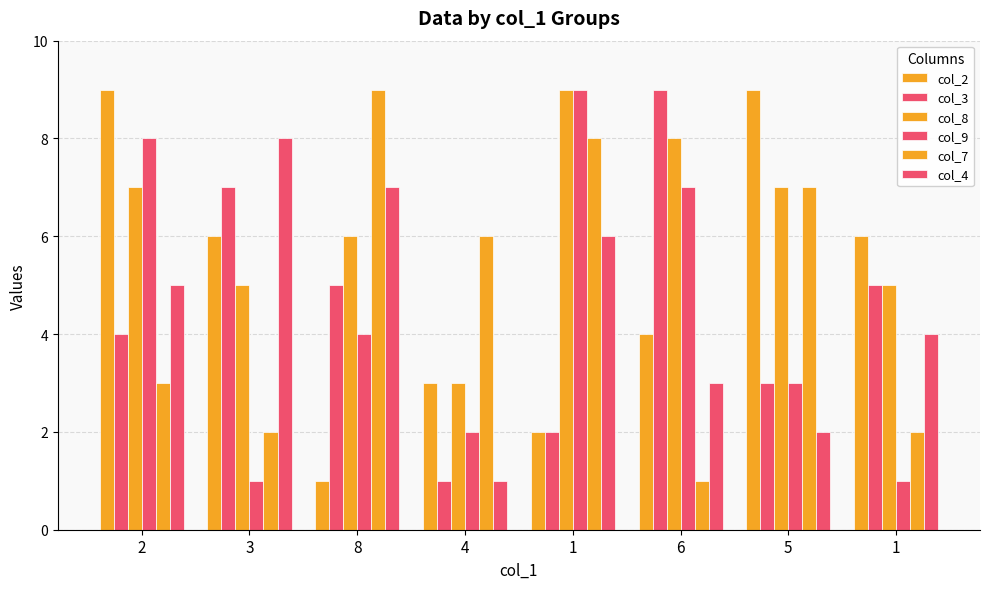

What is the difference between the highest and lowest values at 5?

7